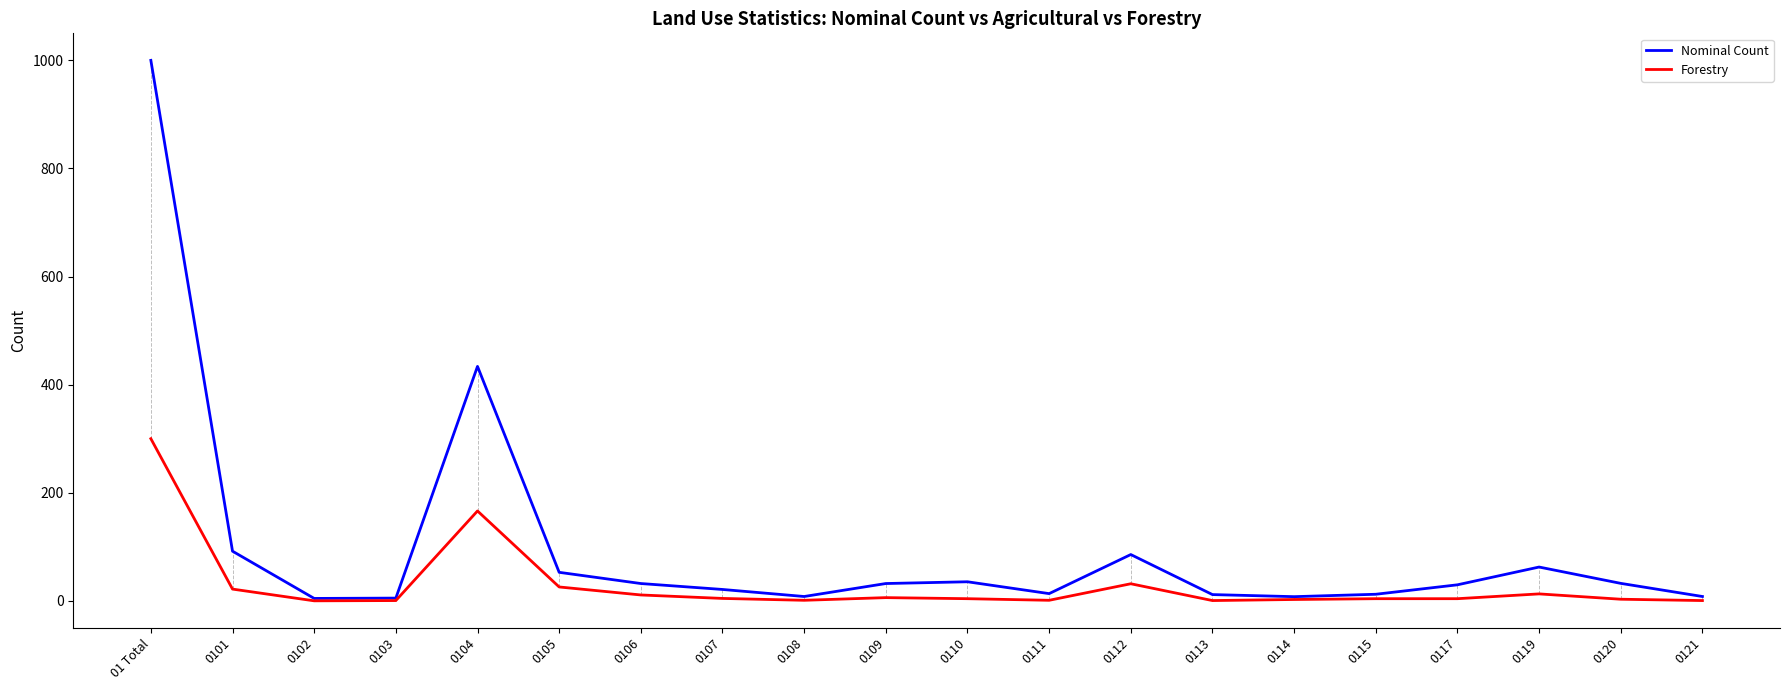

How many lines are shown in the chart?

2